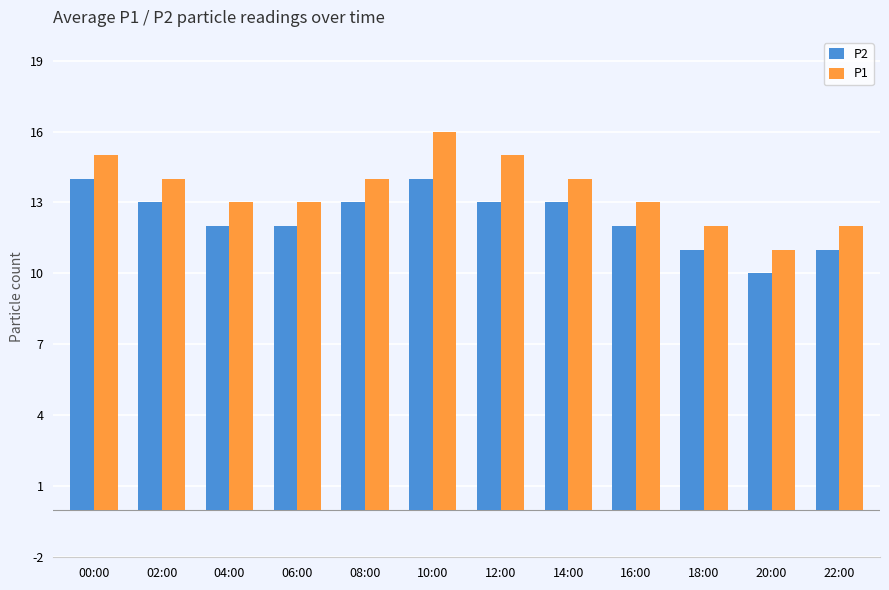

Are the bars horizontal?

No